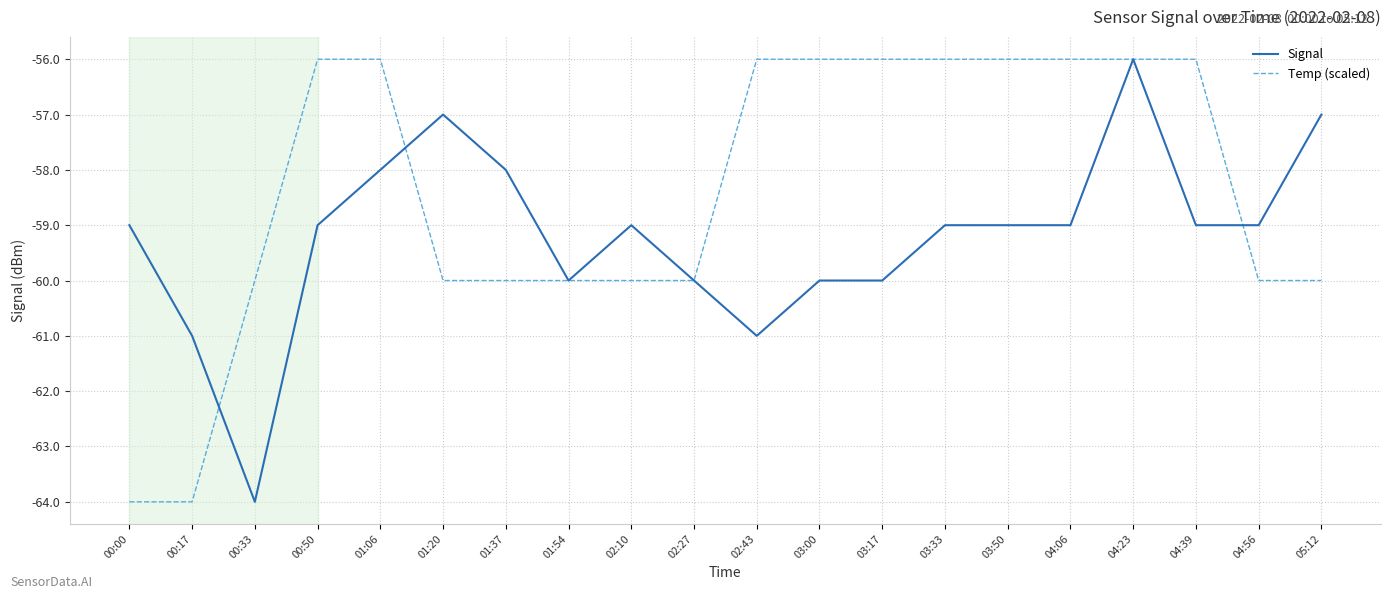

Reading left to right, extract all data points from this chart.

Signal: 00:00=-59.0	00:17=-61.0	00:33=-64.0	00:50=-59.0	01:06=-58.0	01:20=-57.0	01:37=-58.0	01:54=-60.0	02:10=-59.0	02:27=-60.0	02:43=-61.0	03:00=-60.0	03:17=-60.0	03:33=-59.0	03:50=-59.0	04:06=-59.0	04:23=-56.0	04:39=-59.0	04:56=-59.0	05:12=-57.0
Temp (scaled): 00:00=-64.0	00:17=-64.0	00:33=-60.0	00:50=-56.0	01:06=-56.0	01:20=-60.0	01:37=-60.0	01:54=-60.0	02:10=-60.0	02:27=-60.0	02:43=-56.0	03:00=-56.0	03:17=-56.0	03:33=-56.0	03:50=-56.0	04:06=-56.0	04:23=-56.0	04:39=-56.0	04:56=-60.0	05:12=-60.0